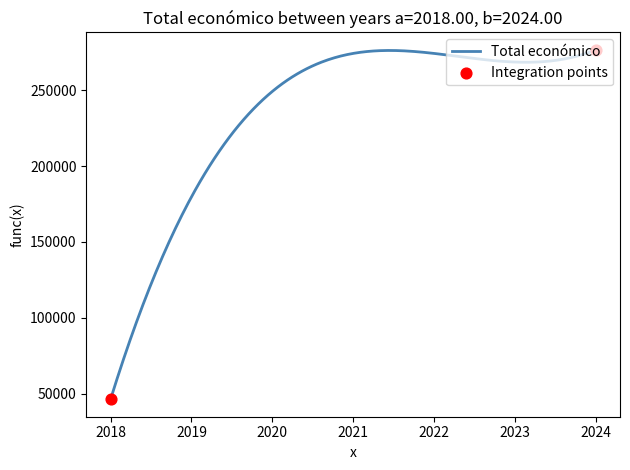

What is the difference between the maximum and minimum values?

230206.9